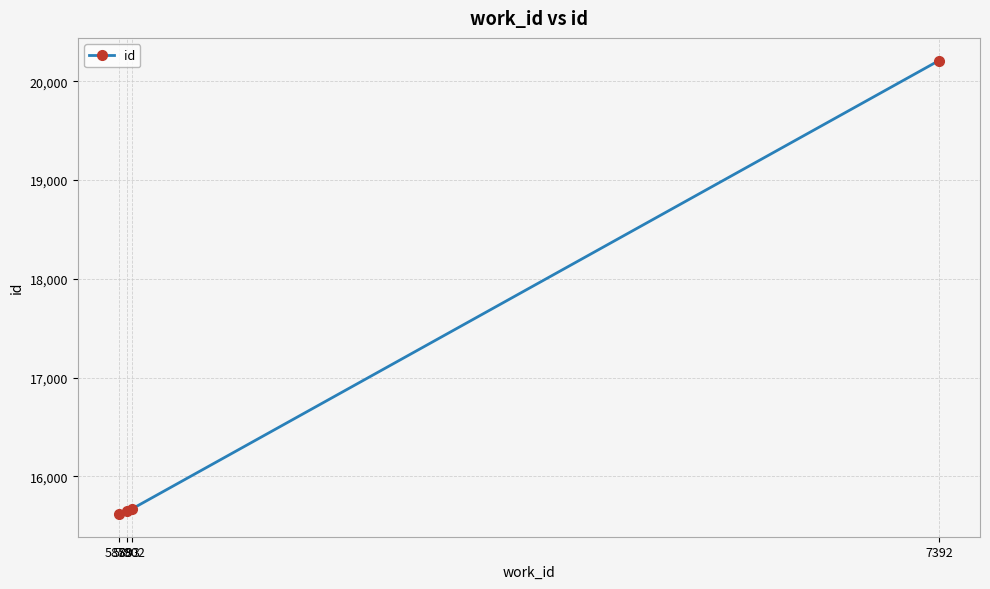

Reading left to right, transcribe all the data shown in this chart.

15618	15647	15669	20210